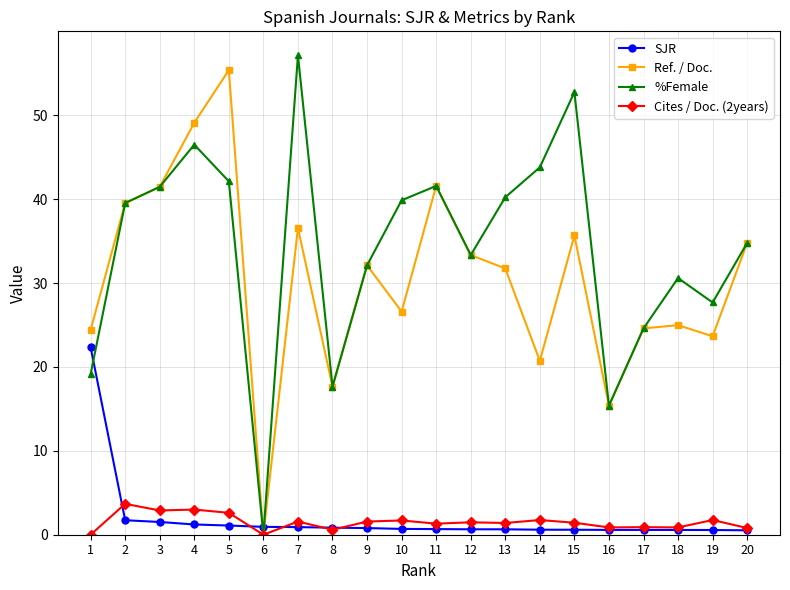

At which category does Cites / Doc. (2years) reach its first local peak?

2